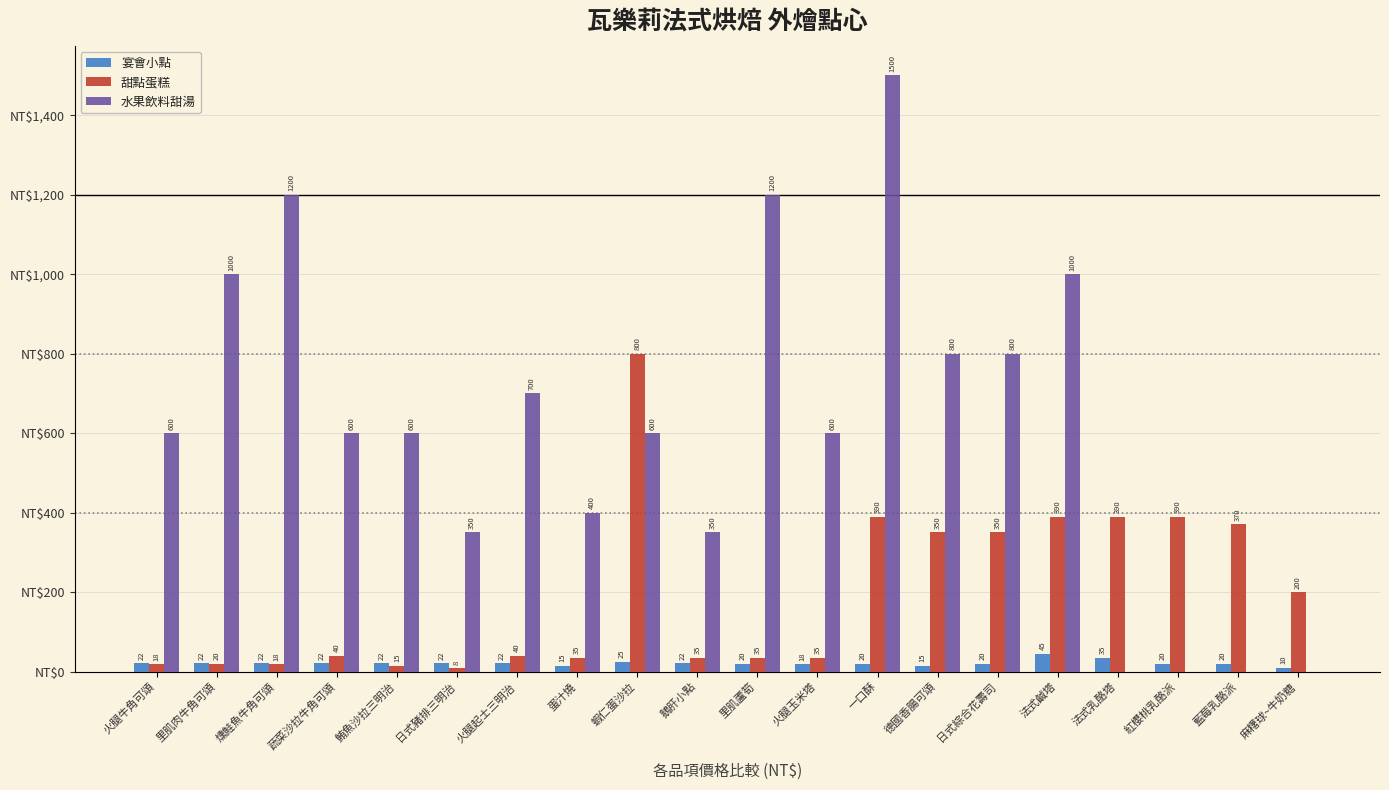

Which series changed the most between 燻鮭魚牛角可頌 and 藍莓乳酪派?

水果飲料甜湯